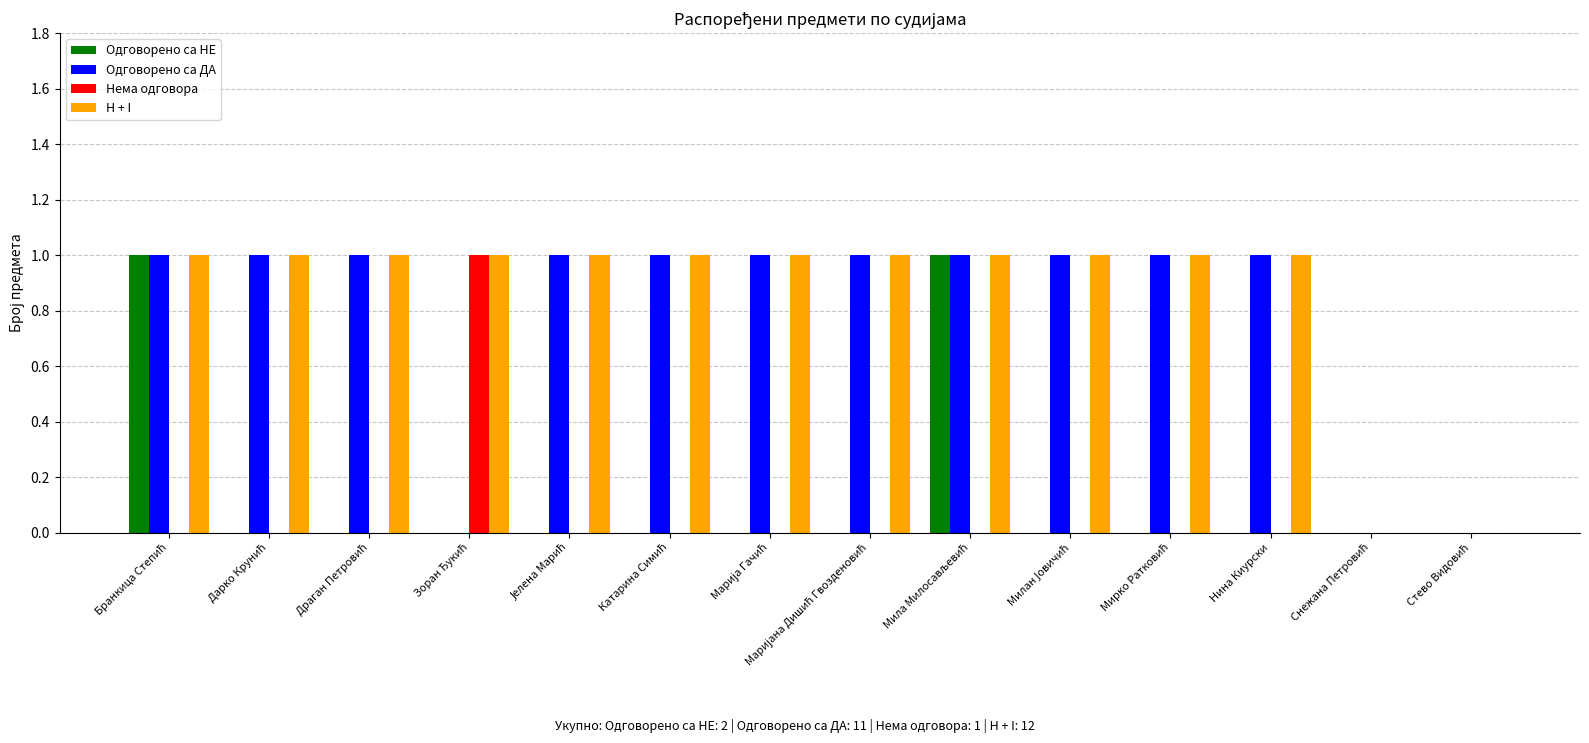

The Нема одговора series shows 1 at Нина Киурски. True or false?

False